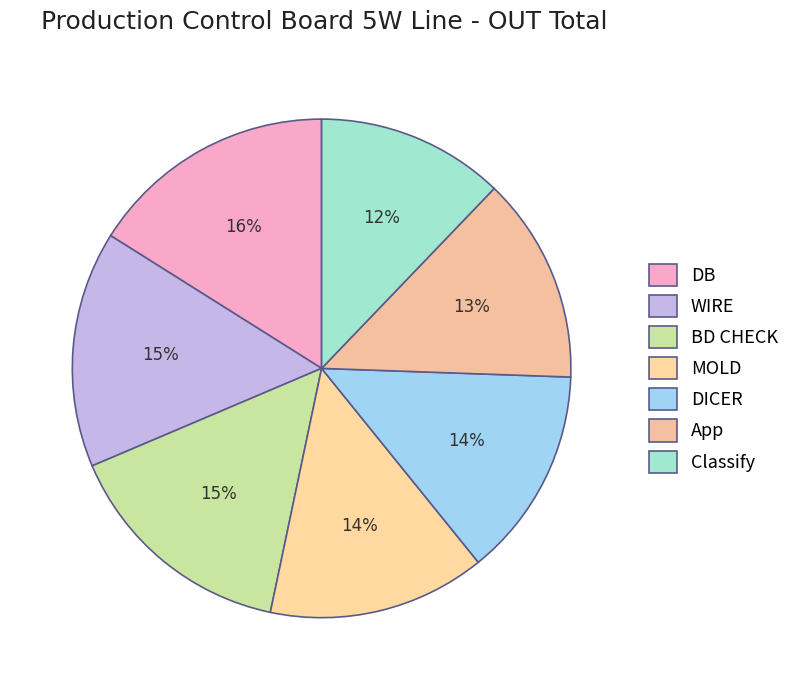

Count the number of slices in the pie.

7